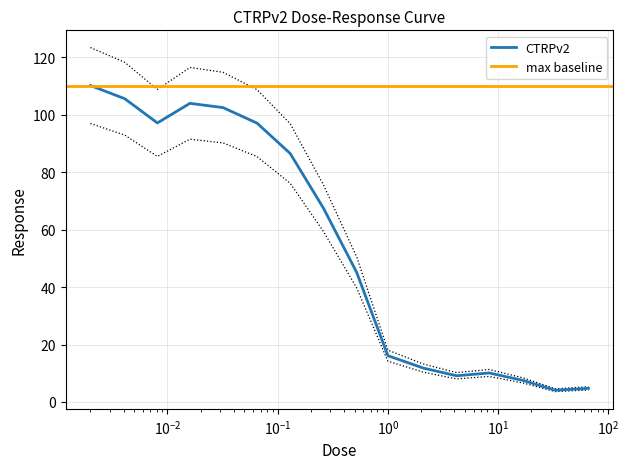

What is the value of the 15th point from the left?

3.6